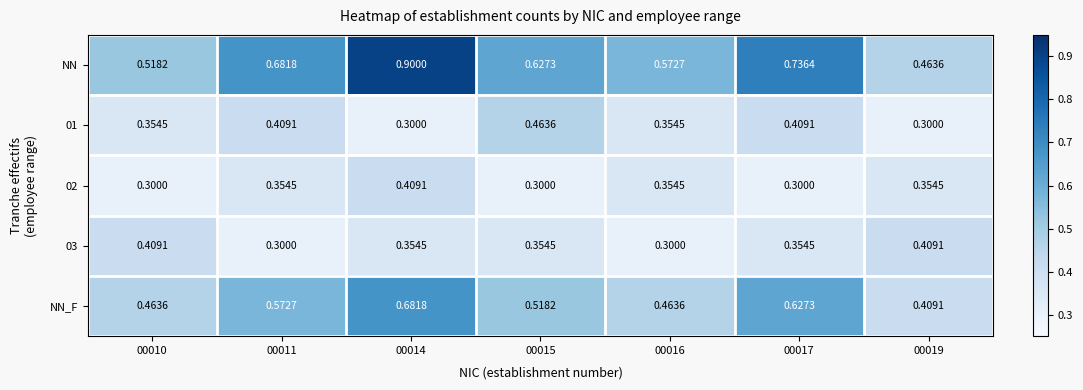

Is the value of NN_F at 00014 greater than the value of 03 at 00015?

Yes